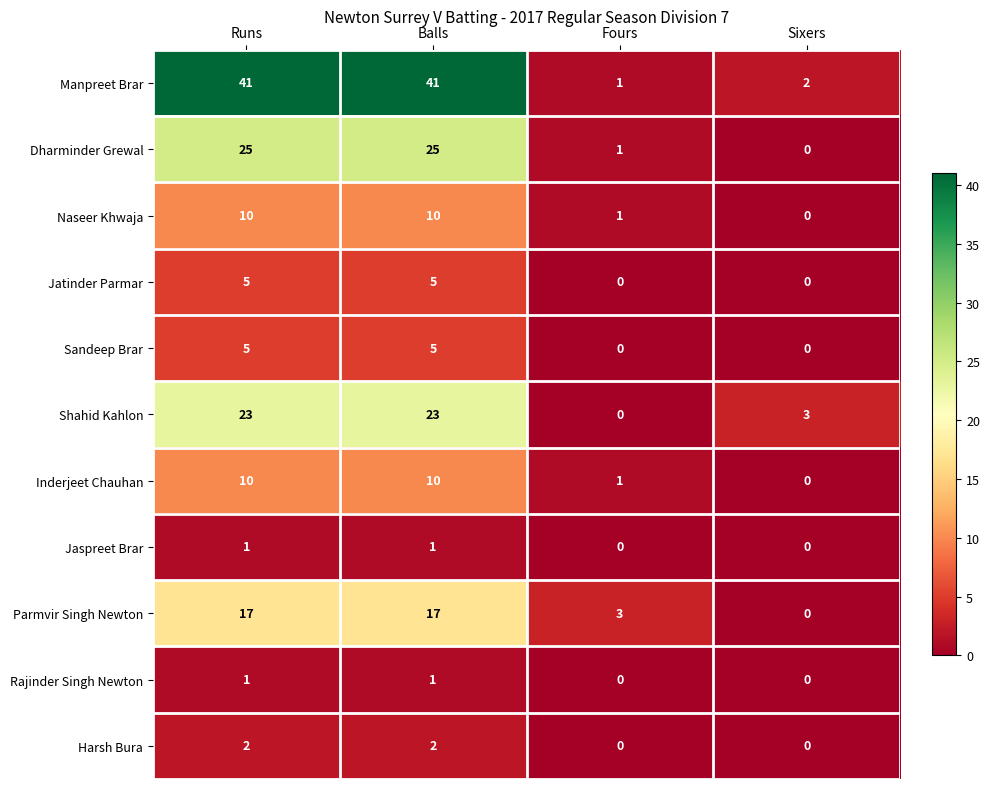

What is the approximate value of Jatinder Parmar at Balls?

5